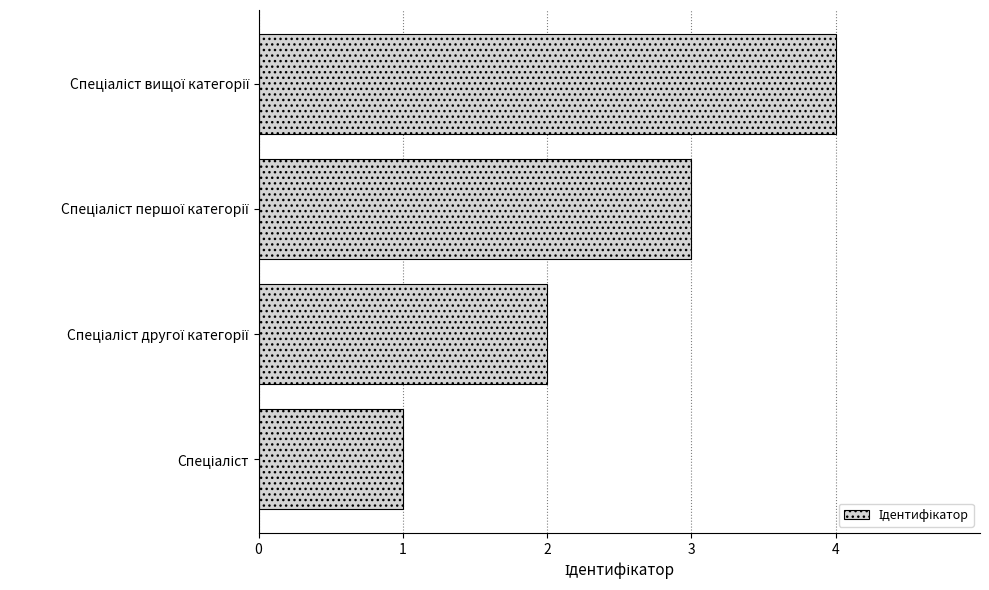

What is the sum of all values?

10